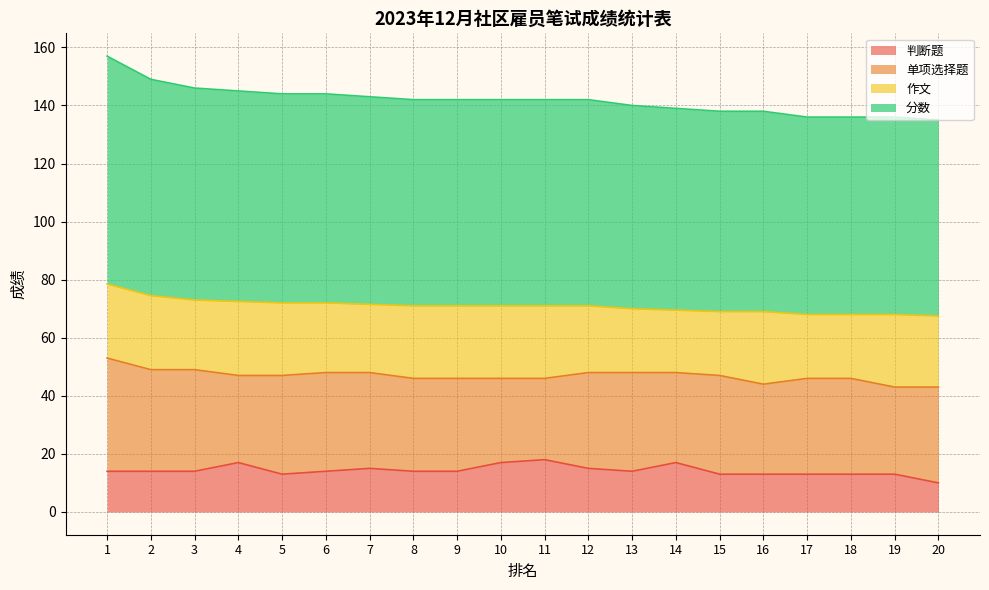

Which has a higher value, 7 or 2?

7